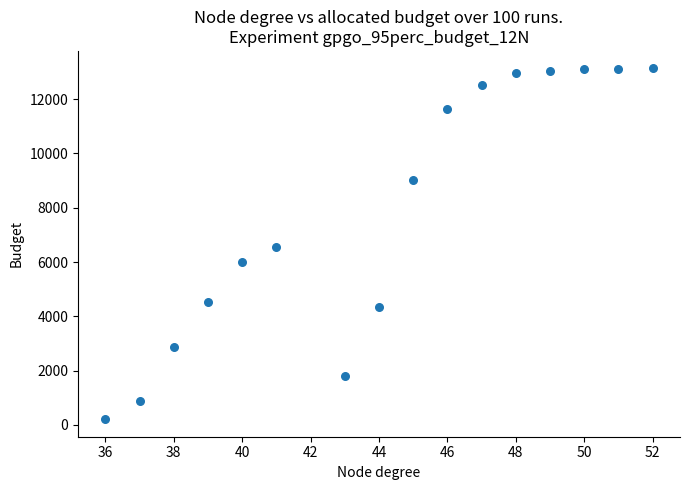

What is the range of X values (max minus min)?

16